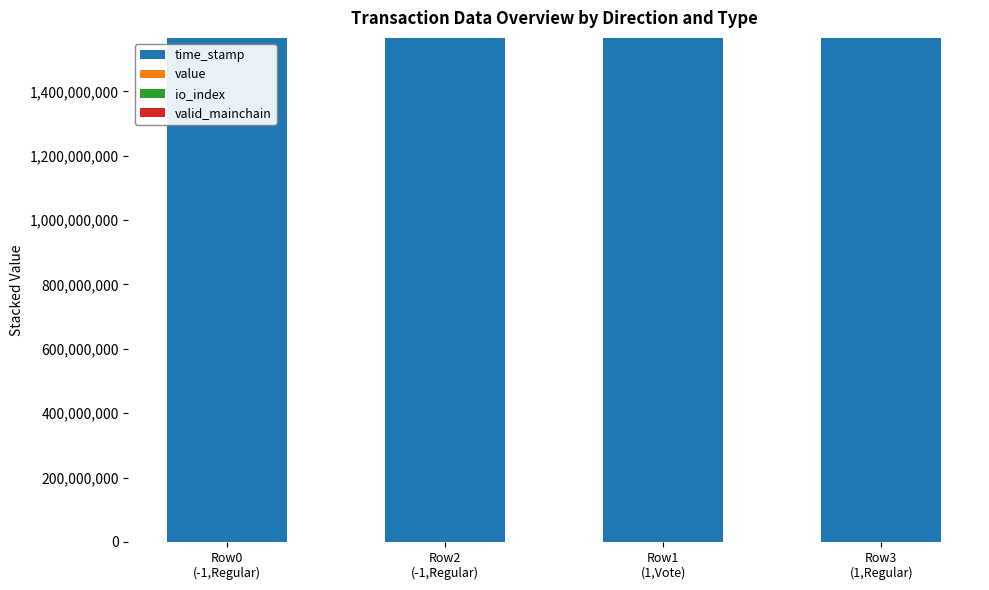

Is it true that valid_mainchain equals 1.7 at Row1
(1,Vote)?

False